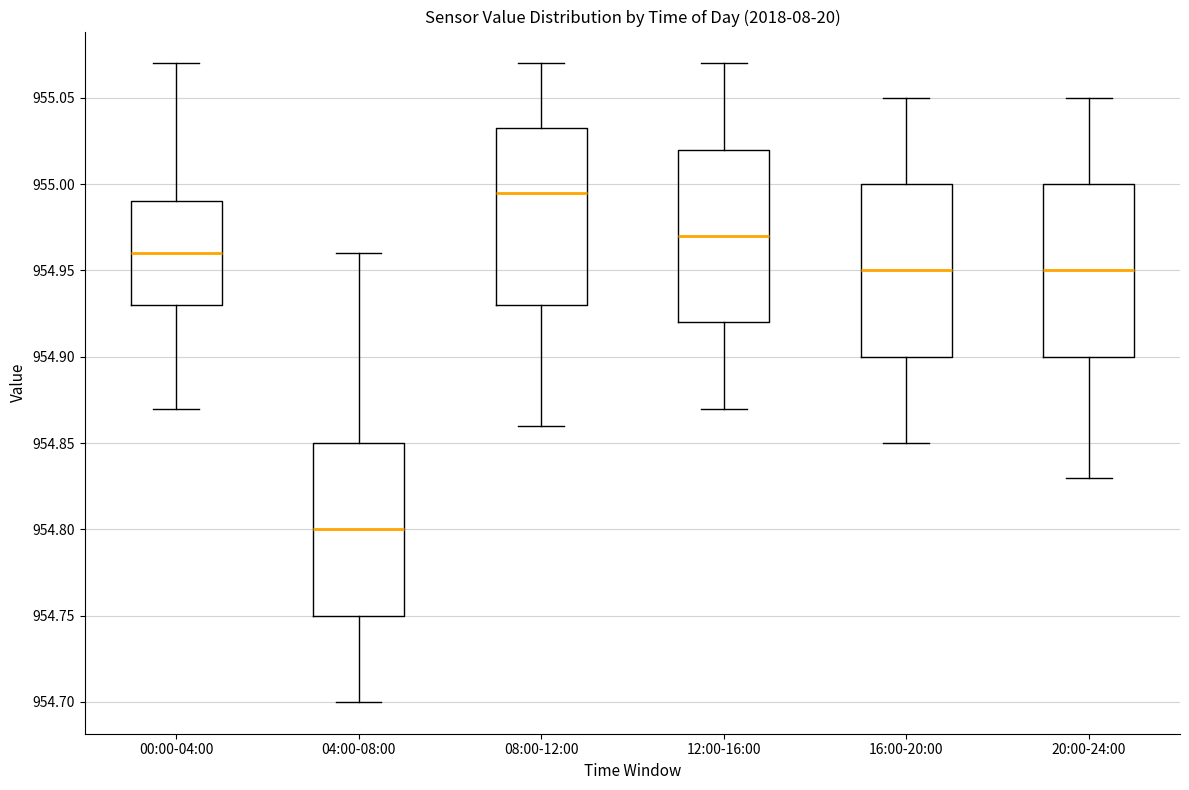

Reading left to right, read every box against the y-axis: the position of its median line, the range the box covers, and the ends of its whiskers. The values are not printed on the chart, so give them approximately, as read against the axis.

00:00-04:00: median 954.960, box 954.930 to 954.990, whiskers 954.870 to 955.070
04:00-08:00: median 954.800, box 954.750 to 954.850, whiskers 954.700 to 954.960
08:00-12:00: median 954.995, box 954.930 to 955.035, whiskers 954.860 to 955.070
12:00-16:00: median 954.970, box 954.920 to 955.020, whiskers 954.870 to 955.070
16:00-20:00: median 954.950, box 954.900 to 955.000, whiskers 954.850 to 955.050
20:00-24:00: median 954.950, box 954.900 to 955.000, whiskers 954.830 to 955.050